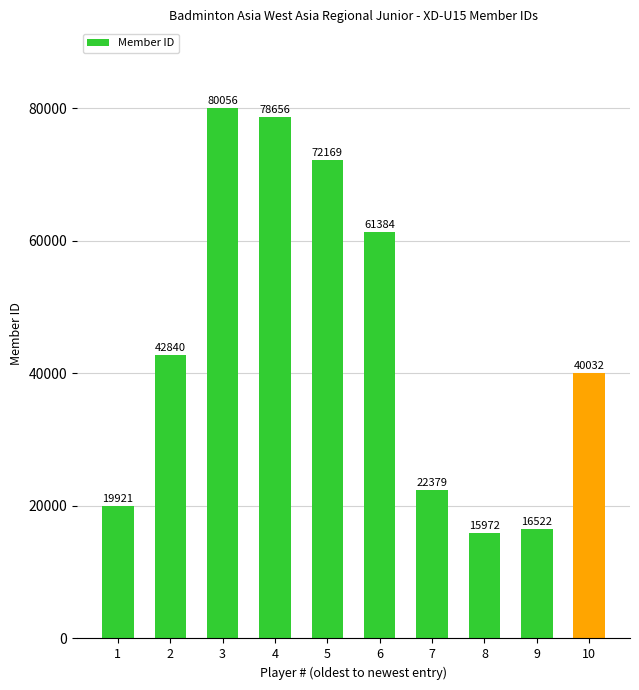

Are the bars grouped side by side (vs. stacked)?

No